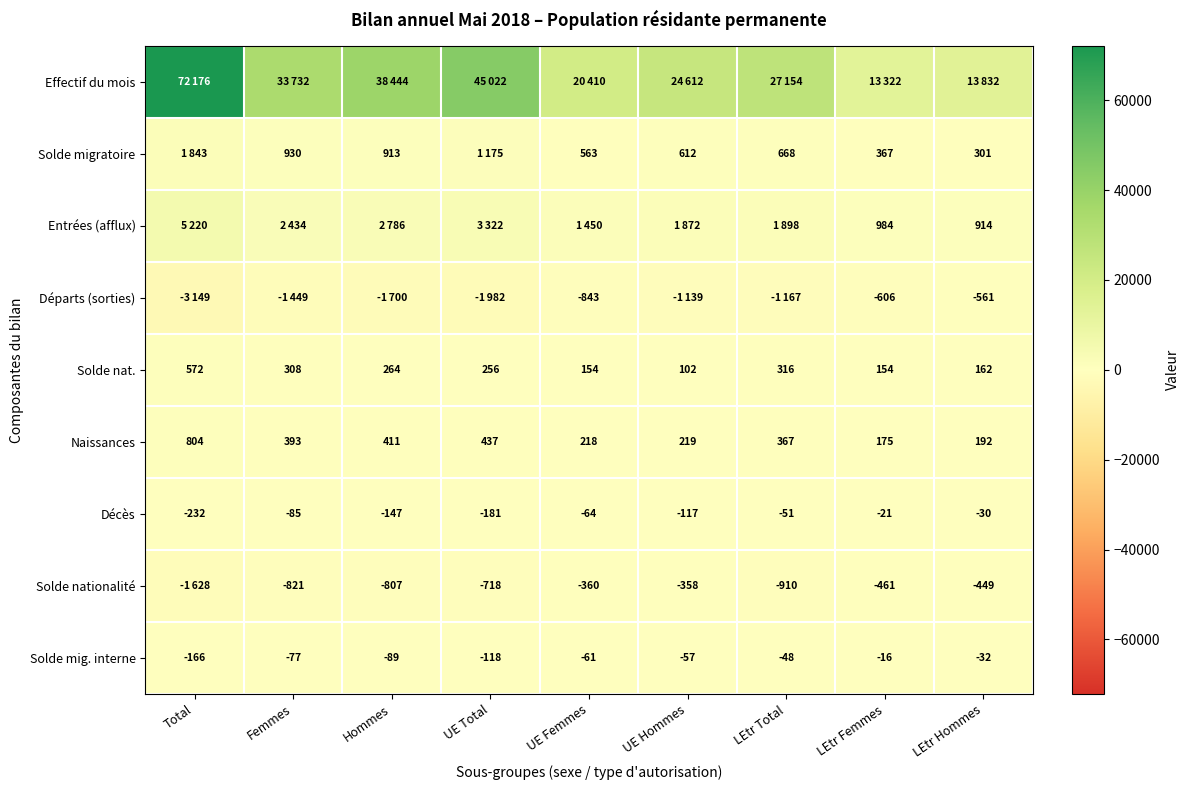

What is the total value across all series at LEtr Hommes?

14329